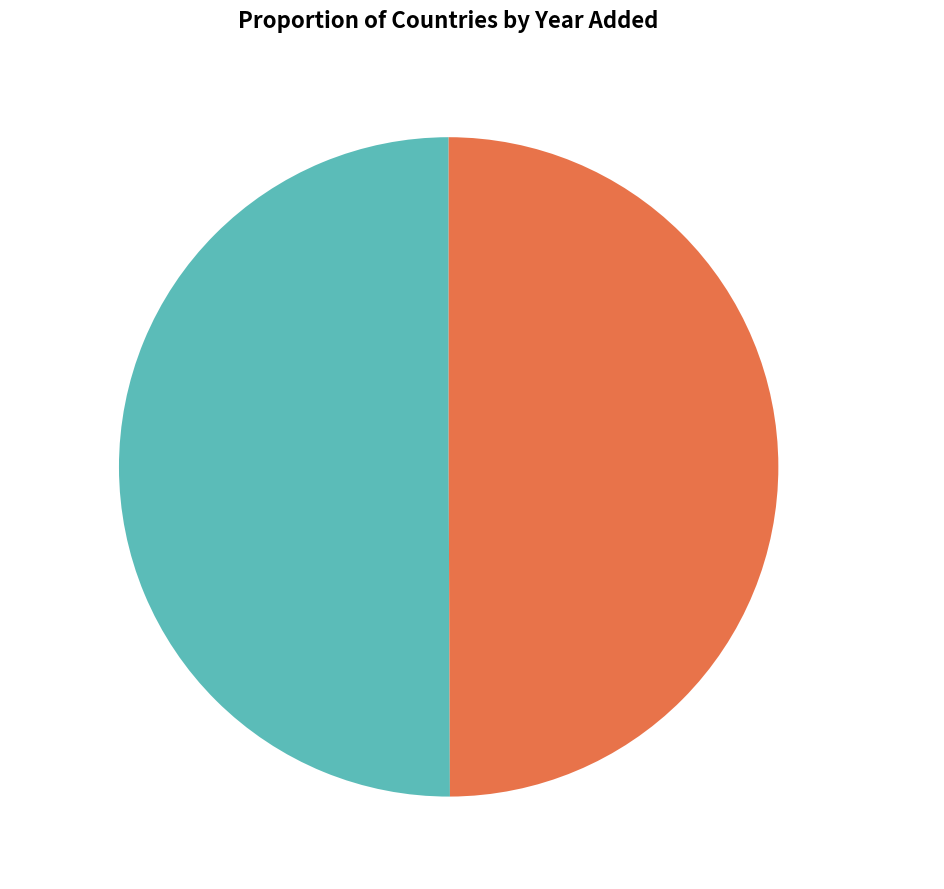

Combined, do Switzerland and Brazil account for over 50%?

Yes